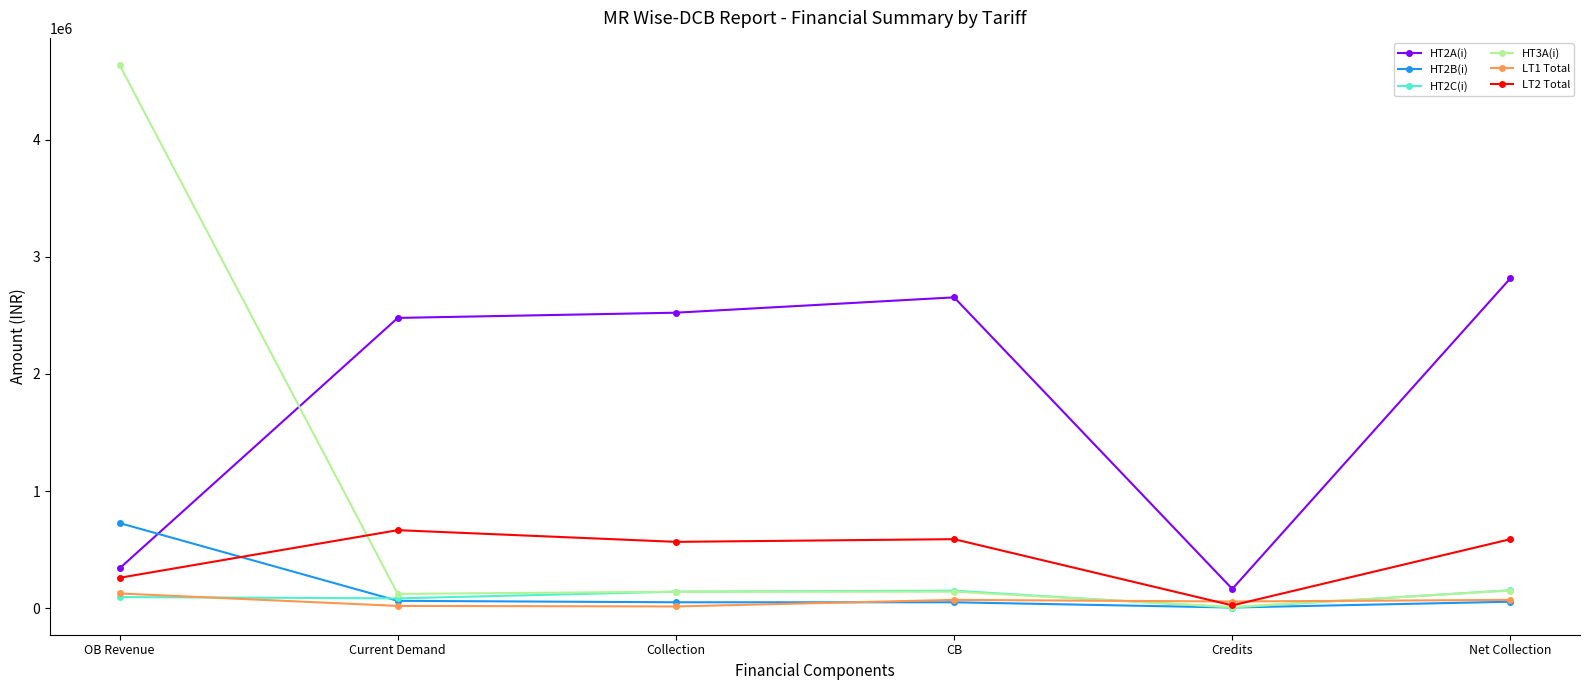

What is the total value across all series at Collection?

3433050